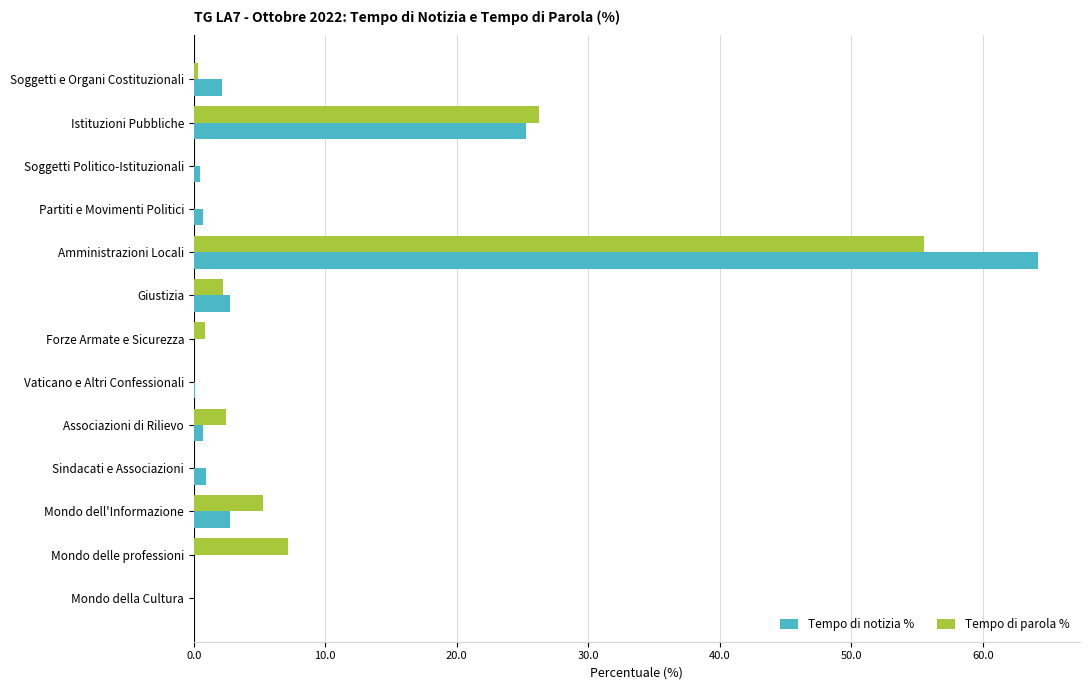

Between Soggetti e Organi Costituzionali and Mondo dell'Informazione, which series saw the biggest shift?

Tempo di parola %